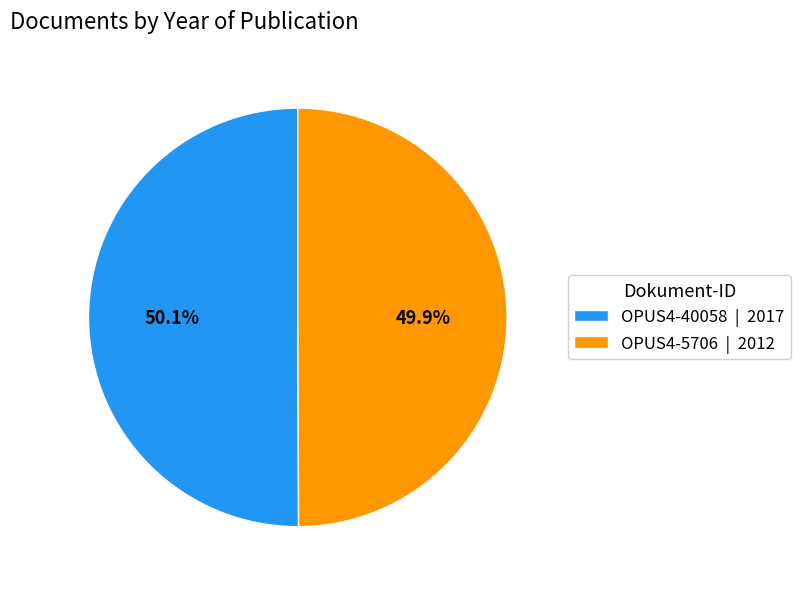

To the nearest percent, what is the average slice percentage?

50%